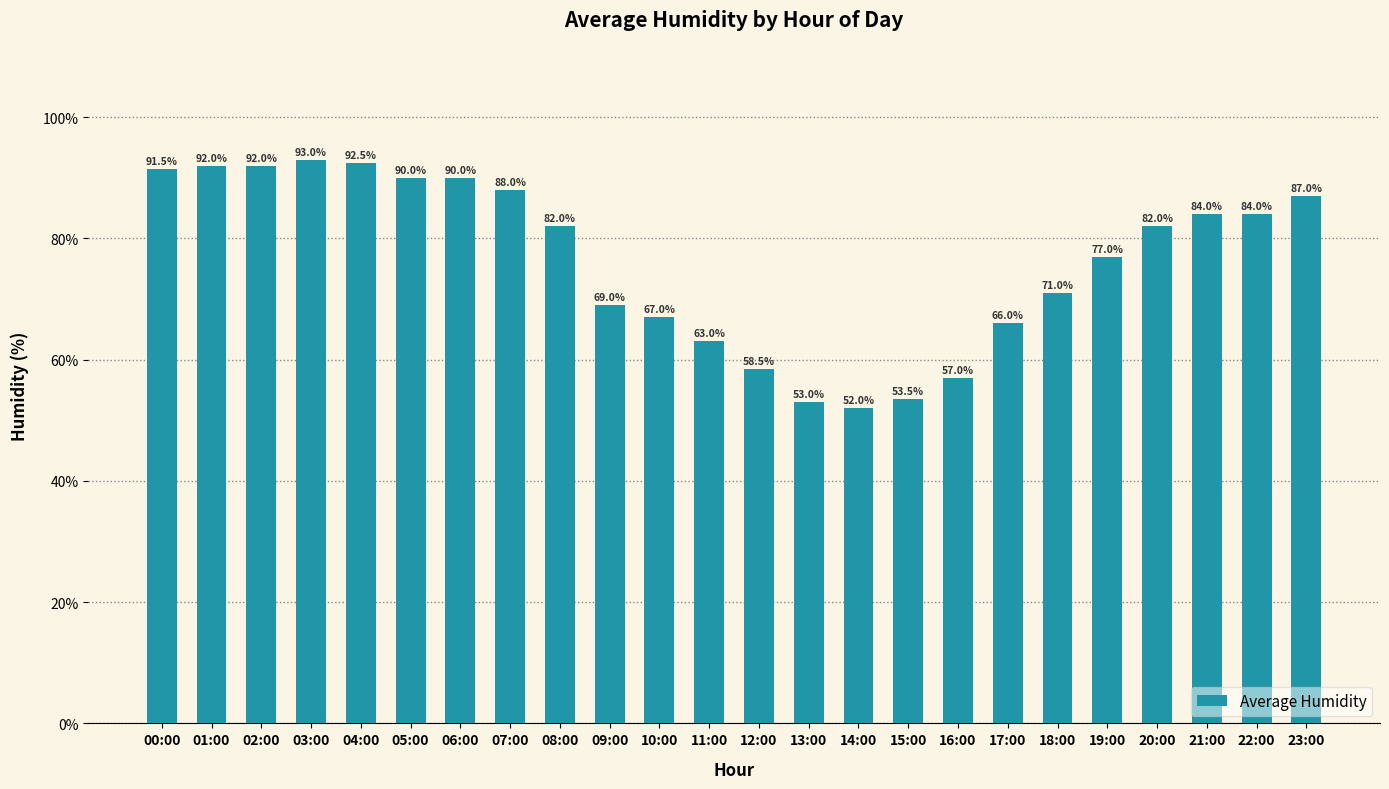

Does the chart contain stacked bars?

No